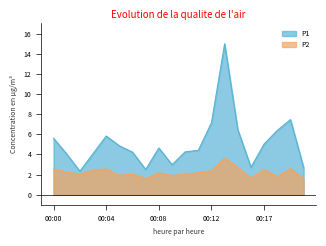

Between 00:05 and 00:17, which series saw the biggest shift?

P2